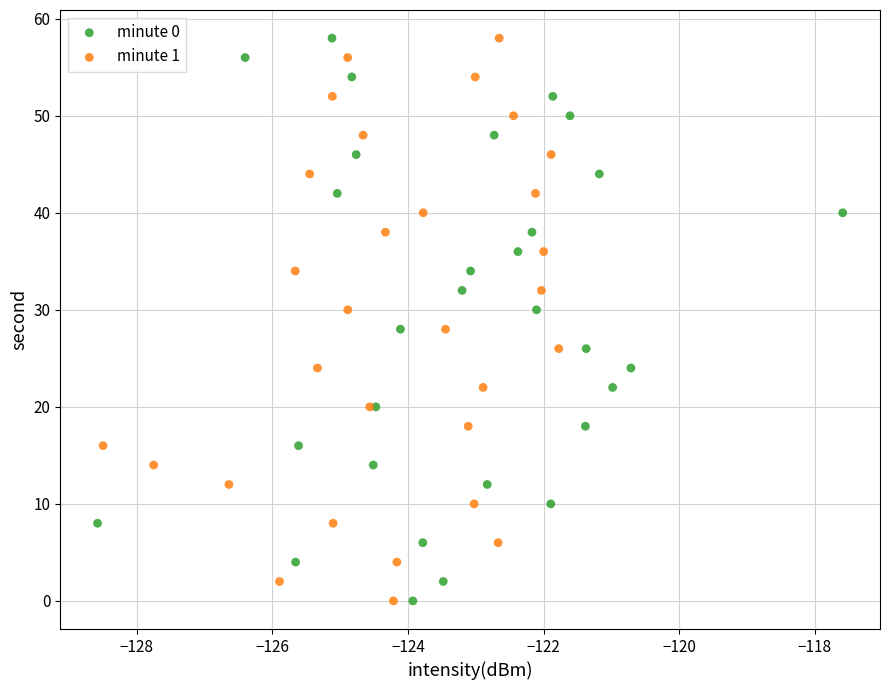

What are all the series names shown in the legend?

minute 0, minute 1